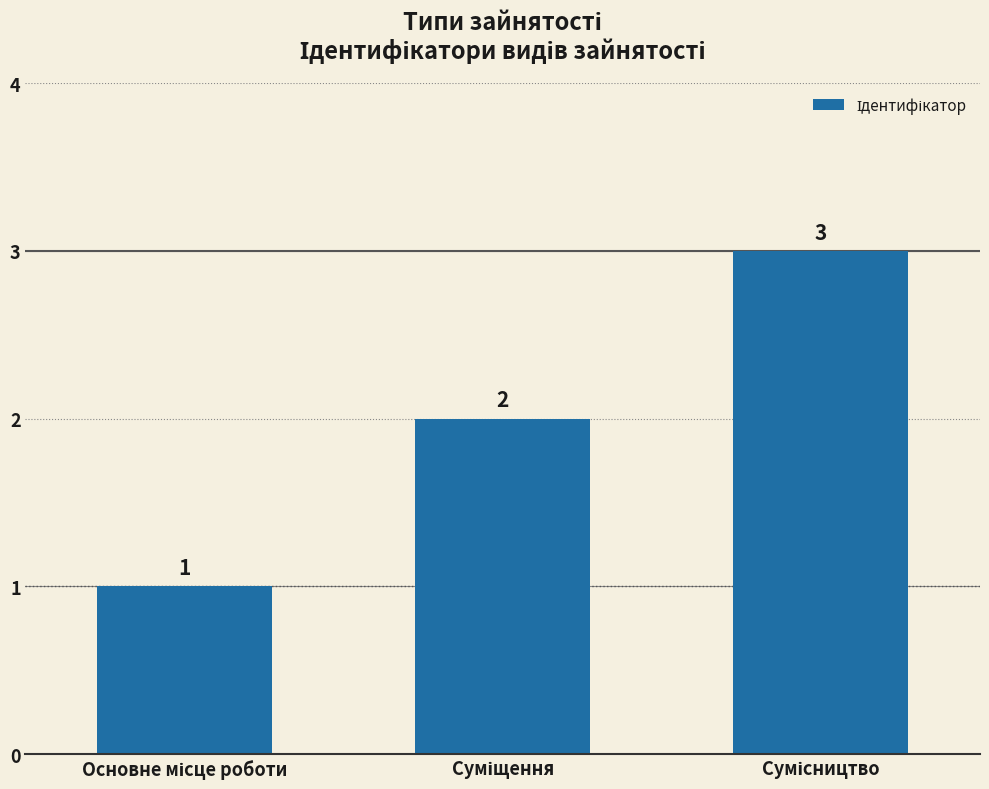

Count the values in the range 1 to 3.

3